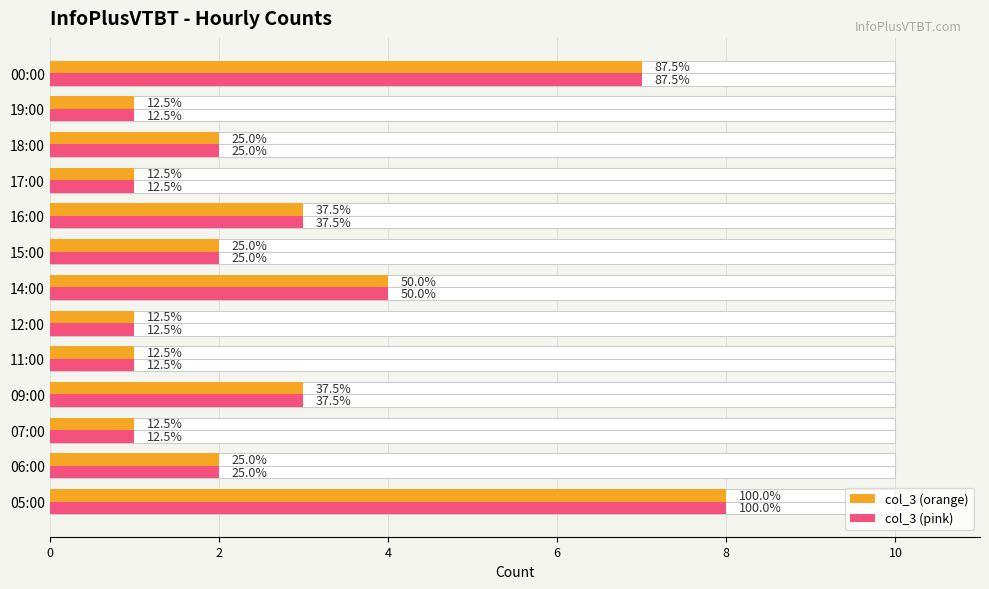

What is the smallest value displayed?

1